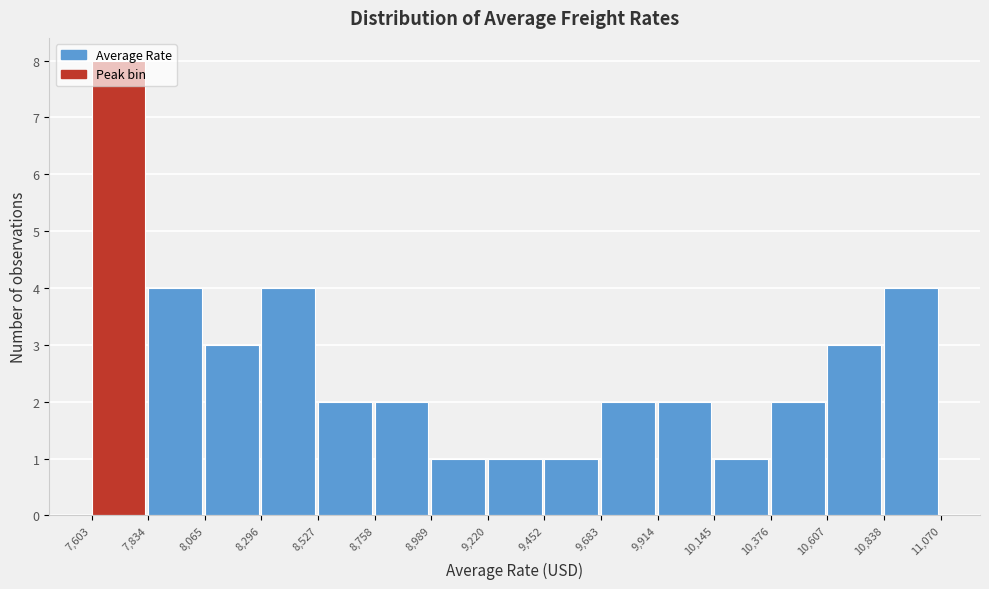

Which range on the x-axis has the tallest bar?

7,603 to 7,834